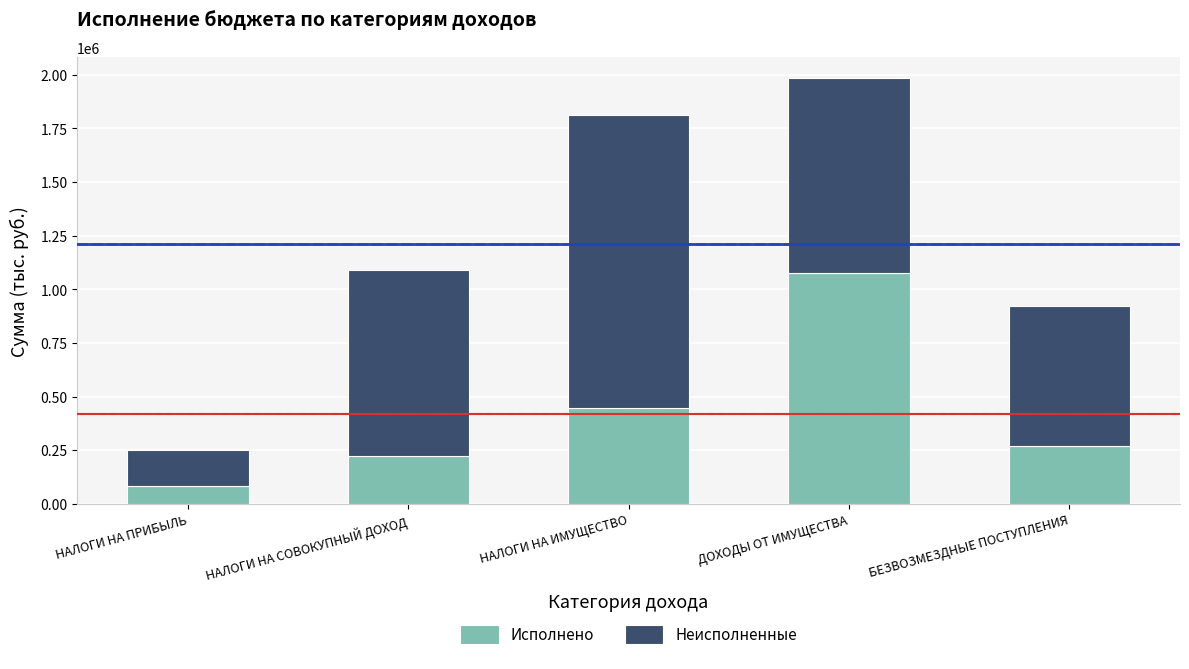

How many values in the Исполнено series are below 267964?

2